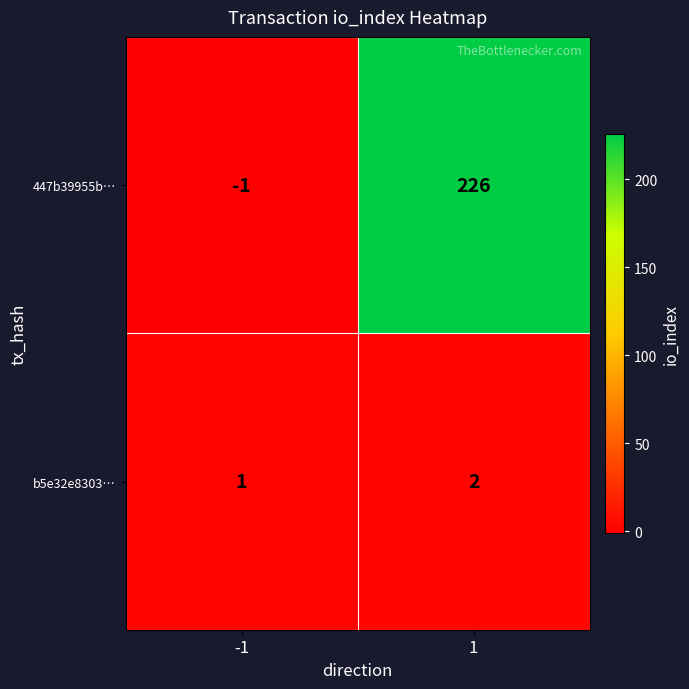

Which series has the largest range (max minus min)?

447b39955b…